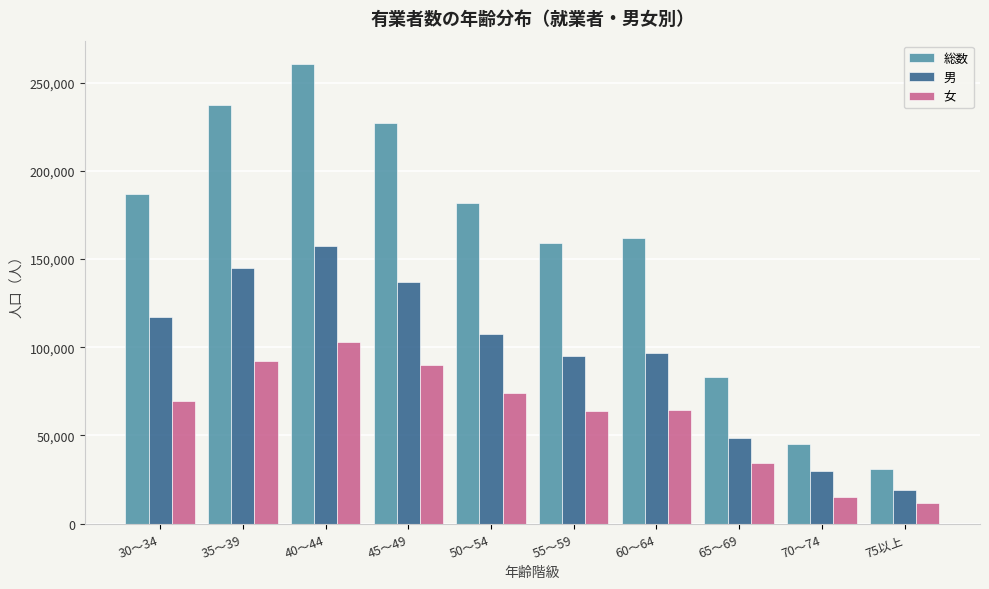

List the series in order of their overall mean, highest first.

総数, 男, 女